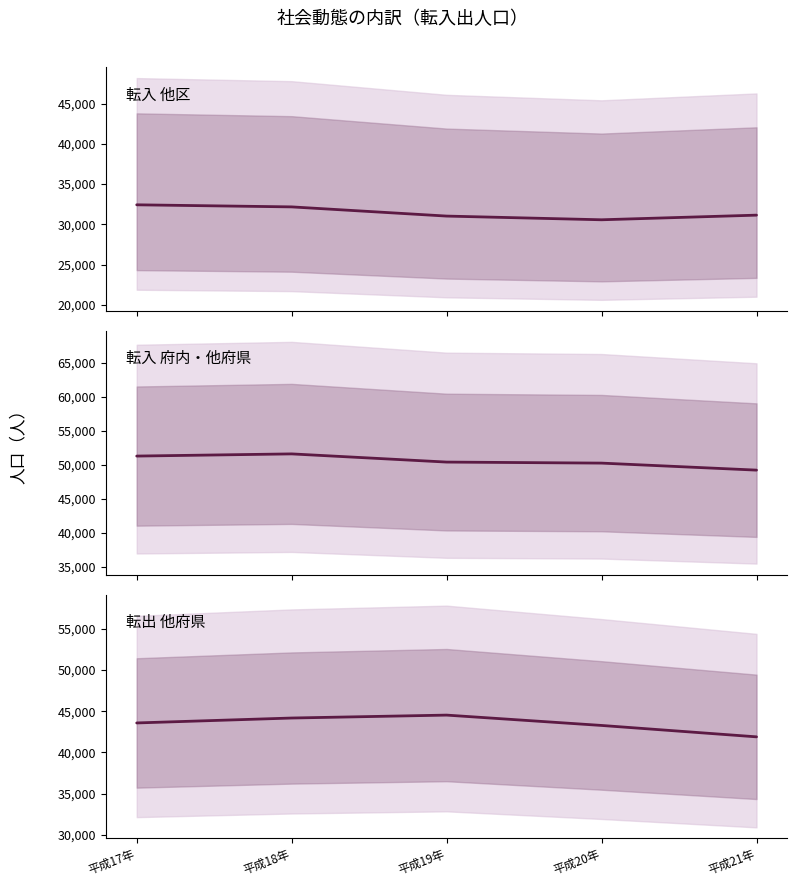

What is the sum of the 転入_府内・他府県 values at 平成18年 and 平成19年?

102018